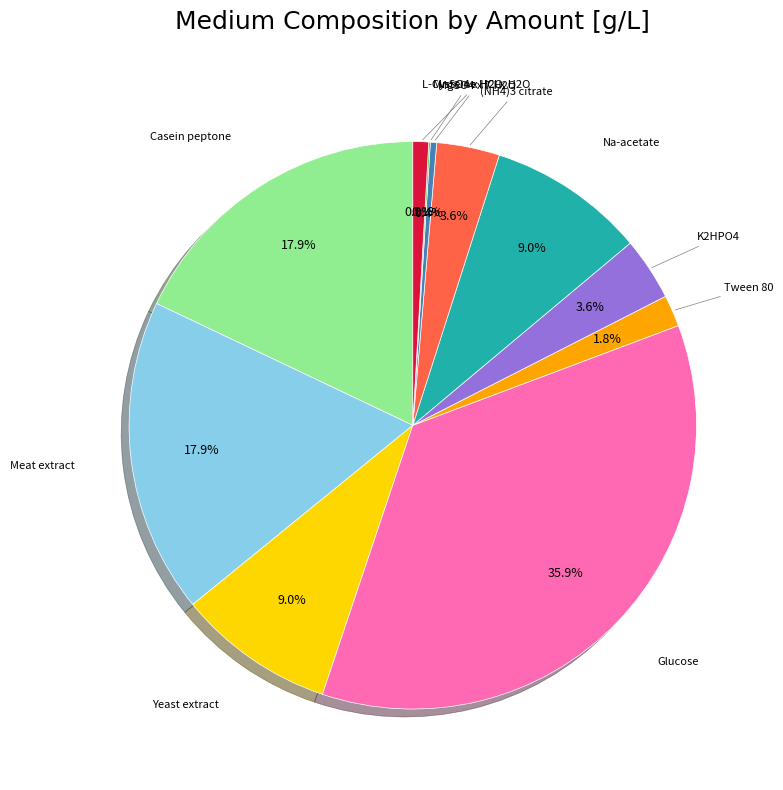

True or false: Na-acetate accounts for 19% of the total.

False